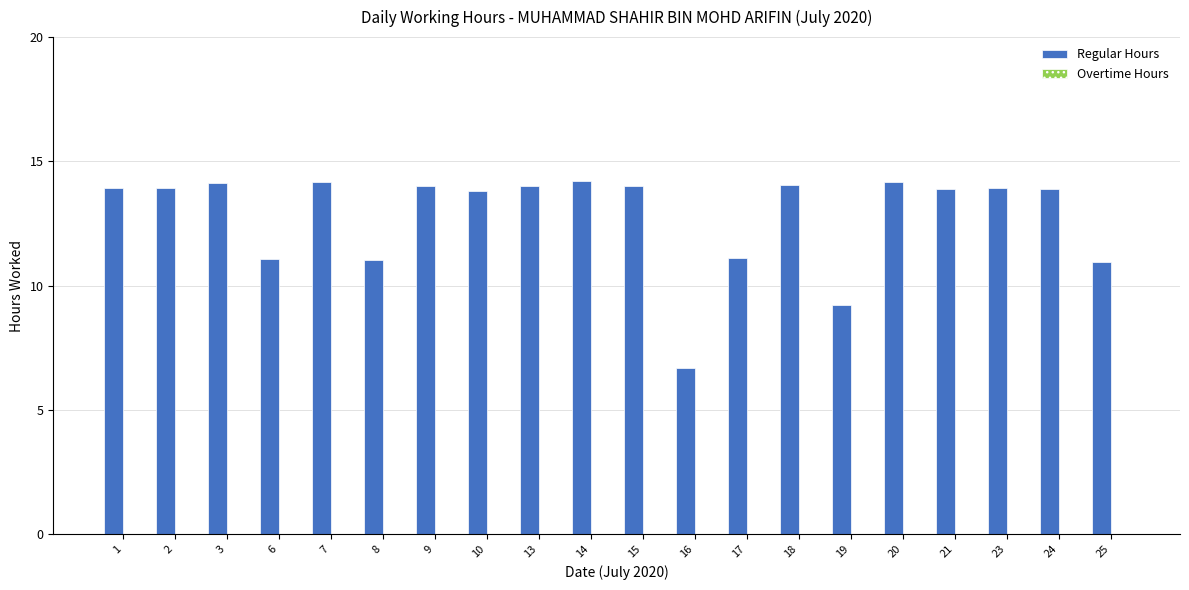

At which category does the chart reach its minimum across all series?

16